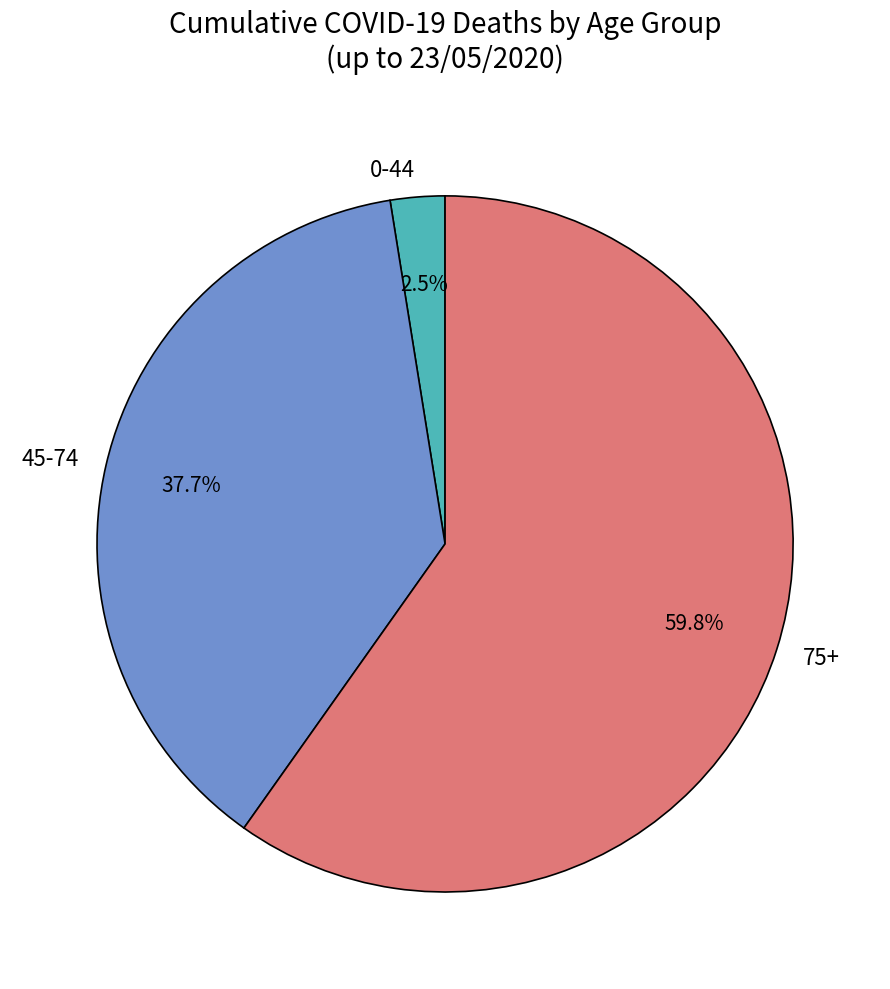

Which has a higher value, 0-44 or 45-74?

45-74